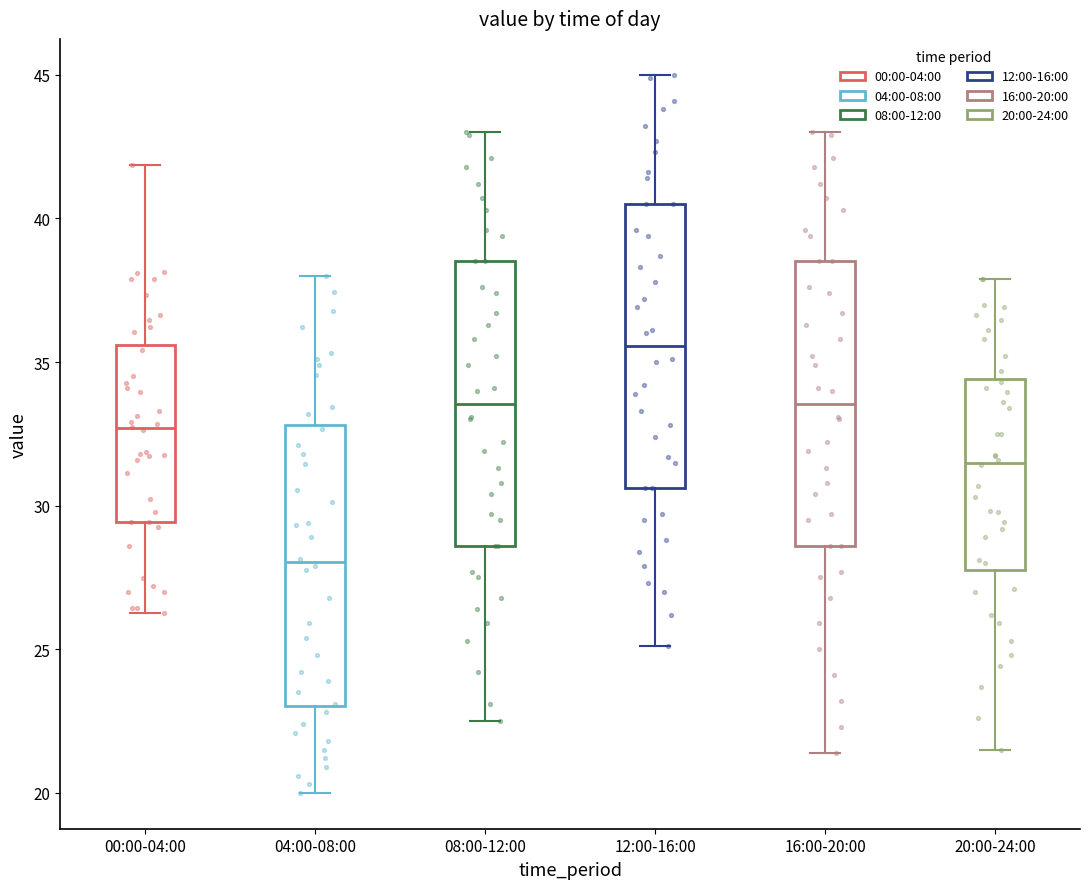

Which box's median line is the highest?

12:00-16:00